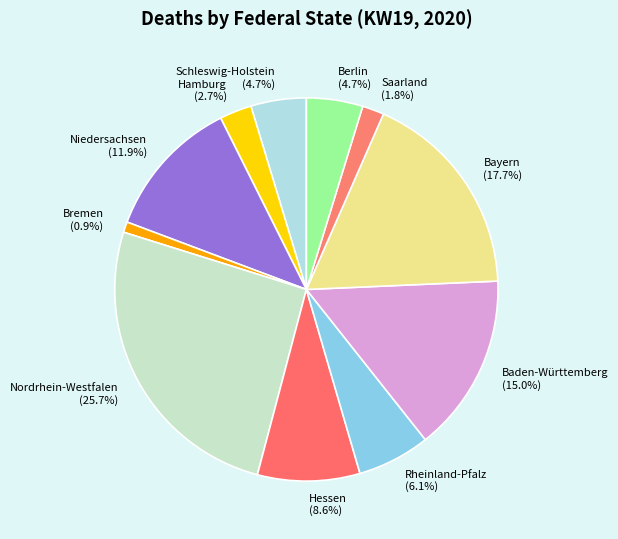

To the nearest percent, what portion does Baden-Württemberg represent?

15%